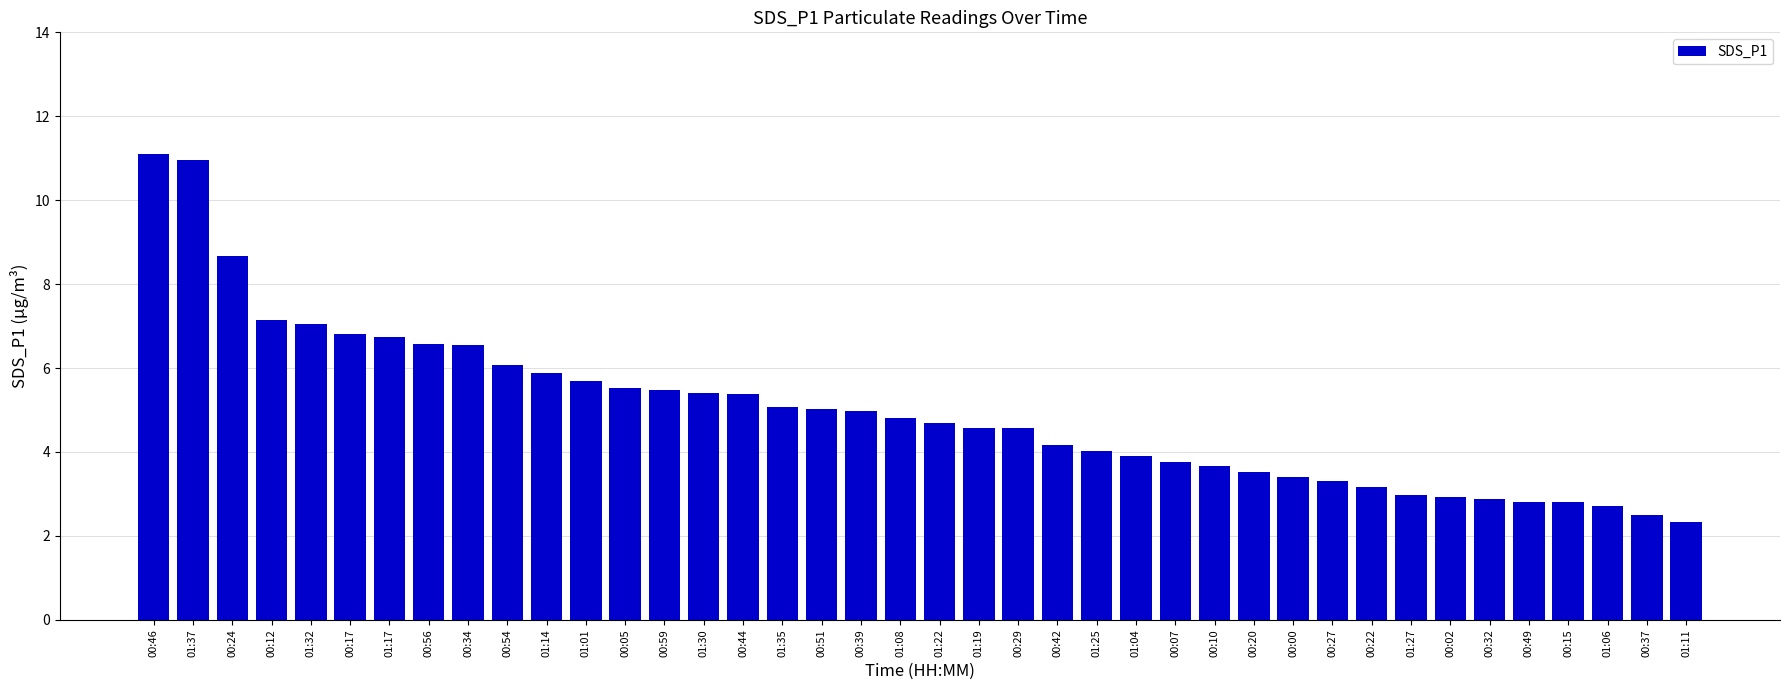

The chart shows a value of 1.5 at 00:10. True or false?

False